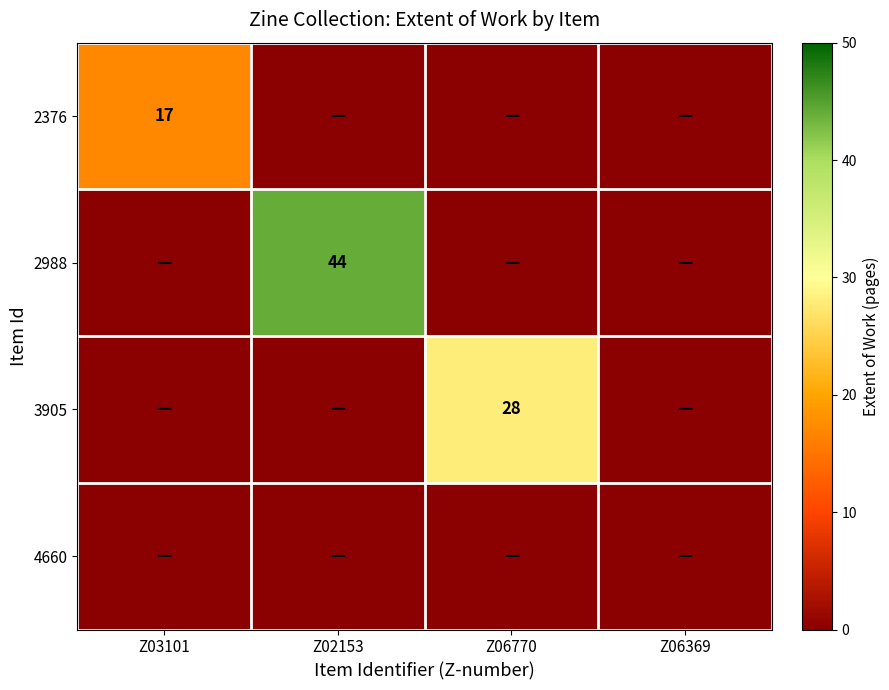

Which series has the largest range (max minus min)?

2988